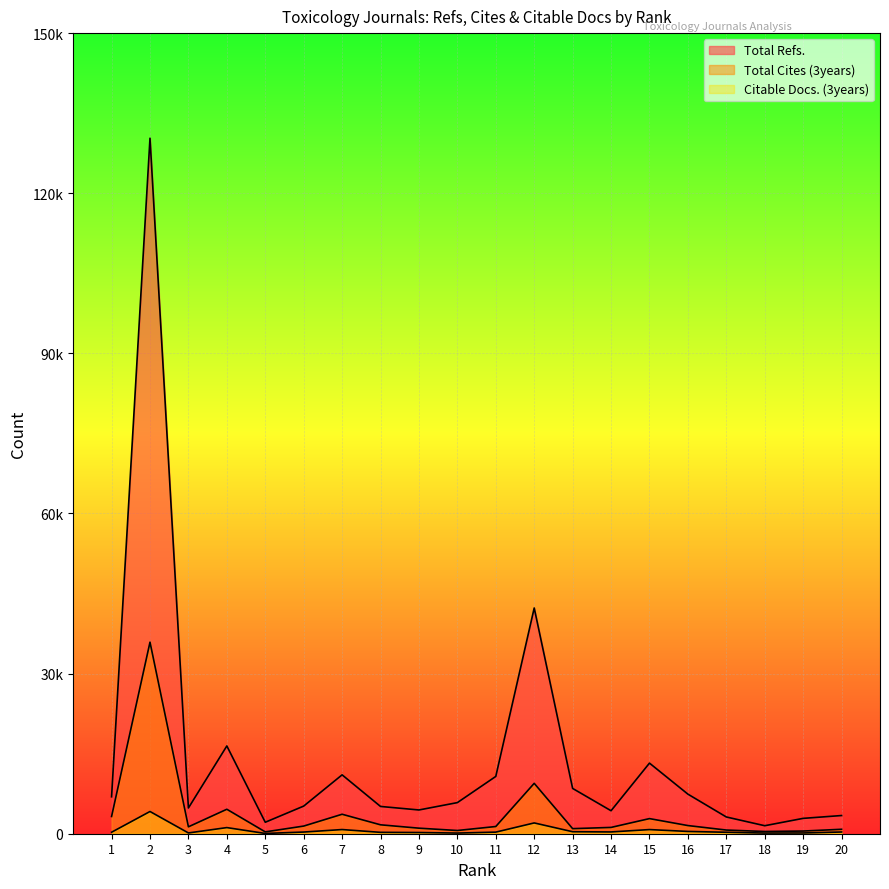

Which series has the largest range (max minus min)?

Total Refs.